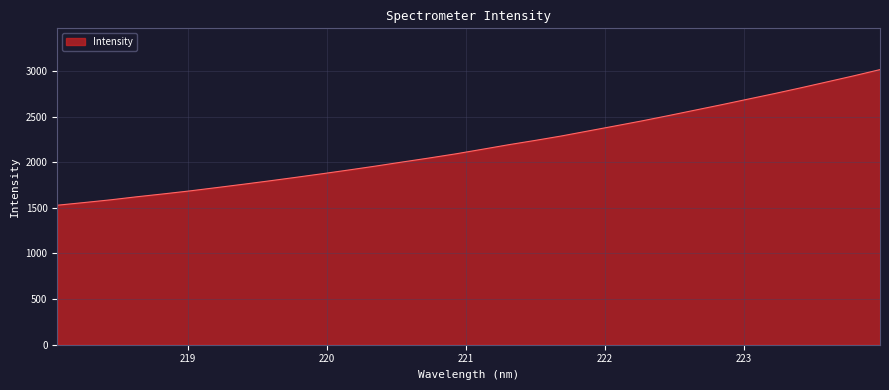

What is the greatest value displayed?

3014.6